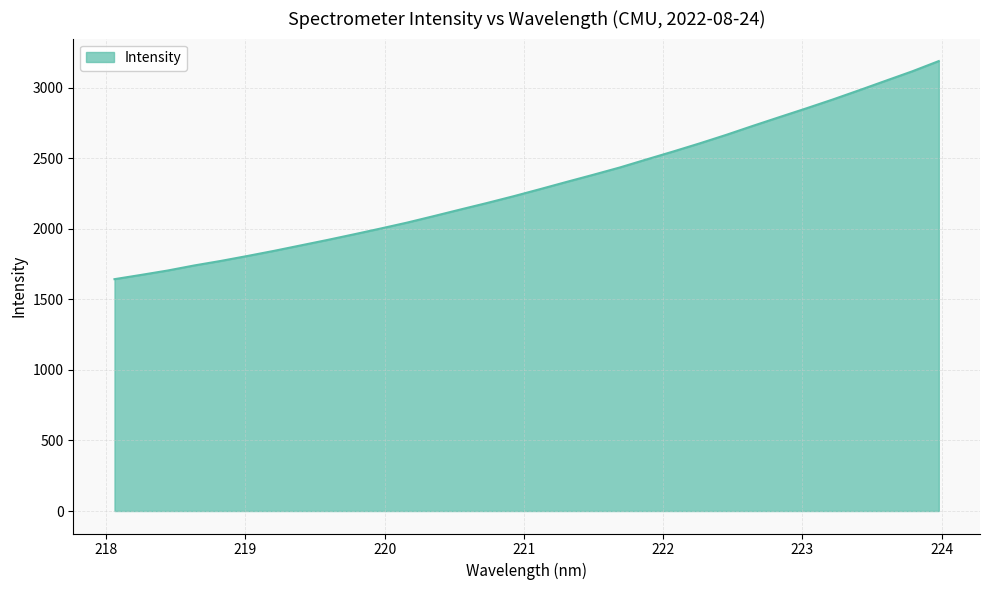

What is the average value?

2312.1